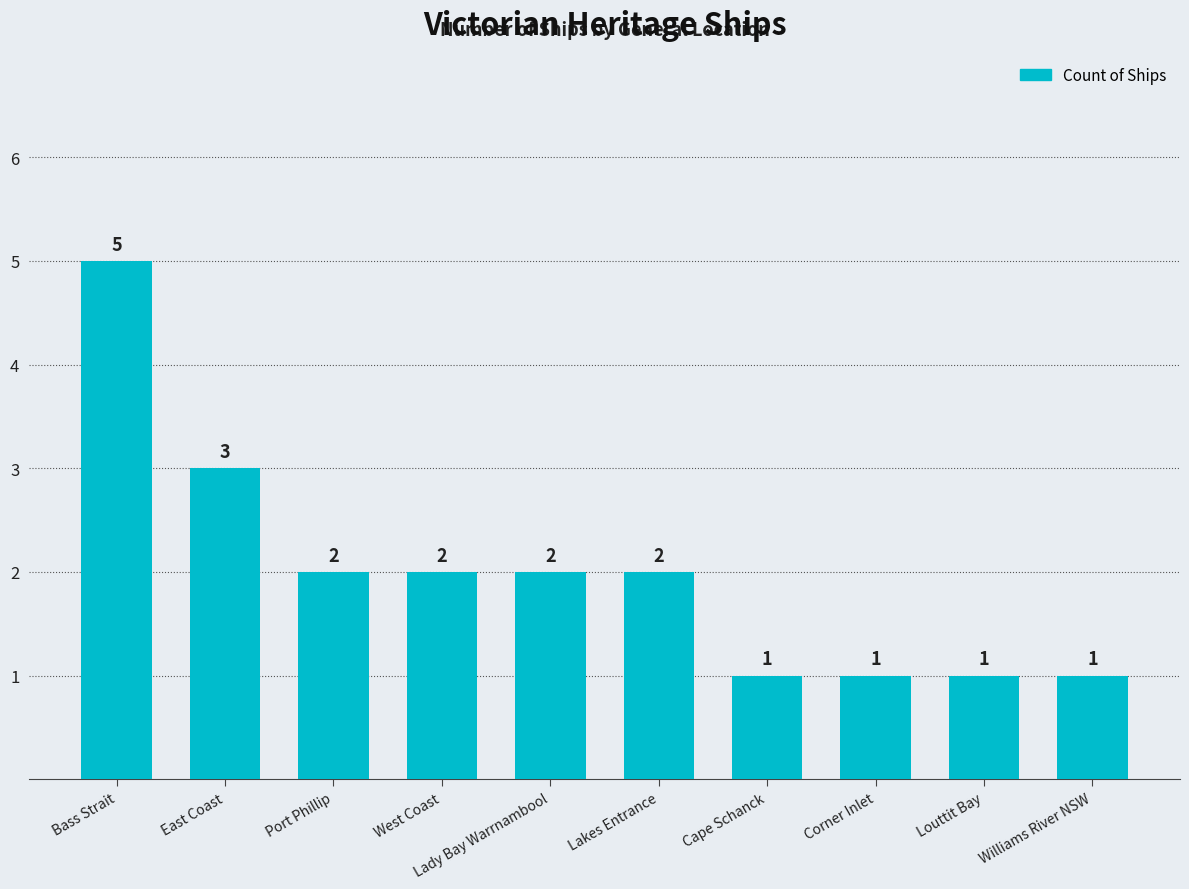

Reading left to right, extract all data points from this chart.

5	3	2	2	2	2	1	1	1	1